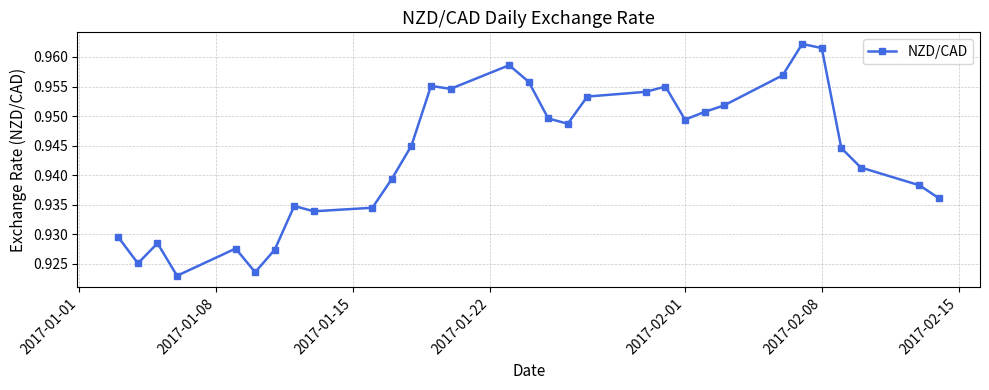

What is the sum of all values?

29.2